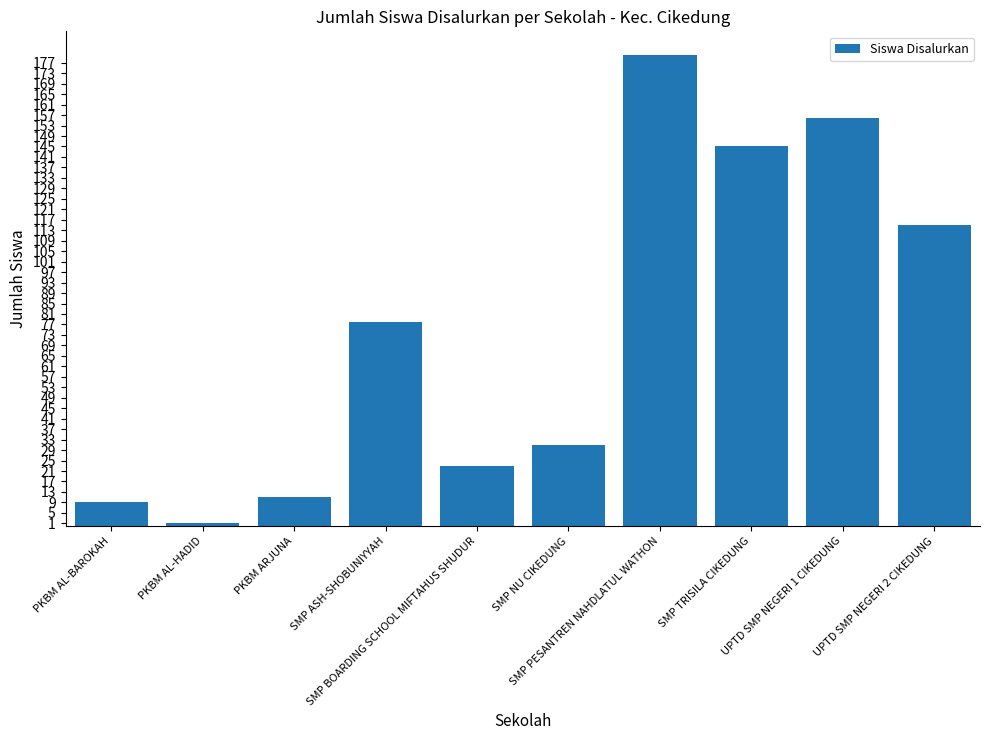

The value at UPTD SMP NEGERI 2 CIKEDUNG is 115. True or false?

True